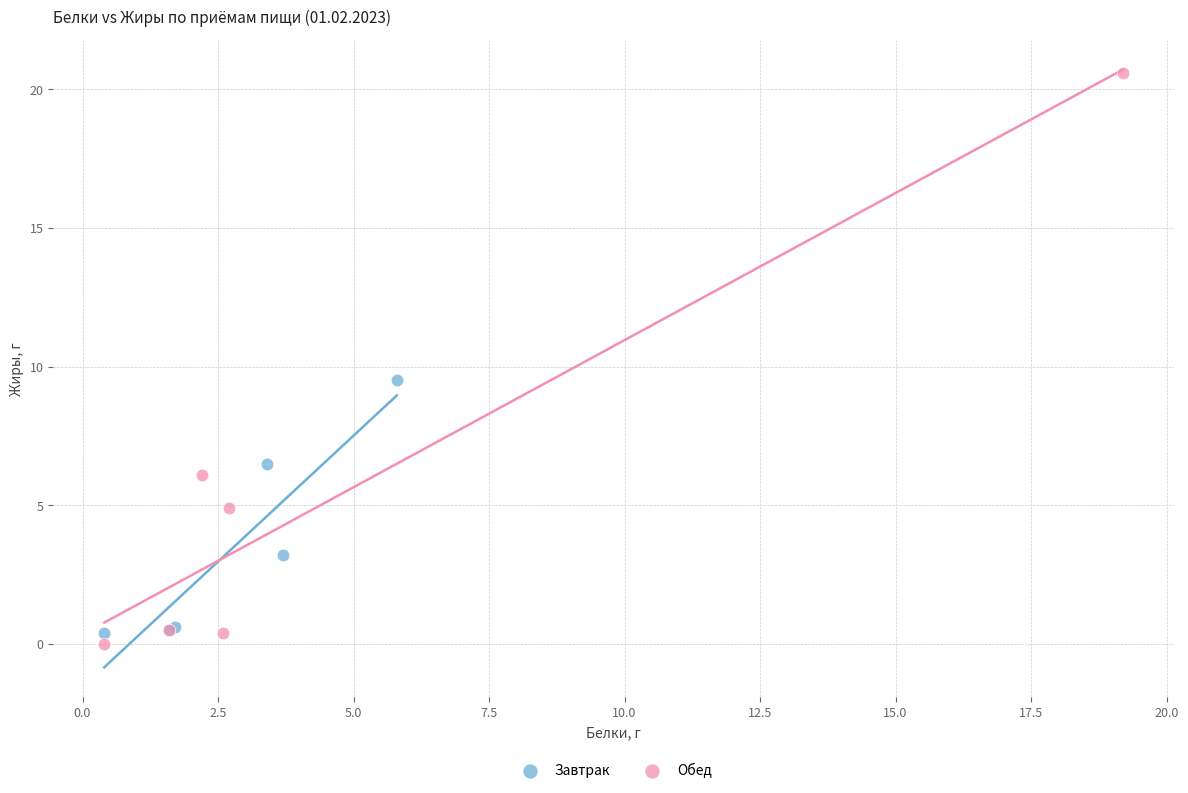

Which series reaches the maximum Y coordinate?

Обед